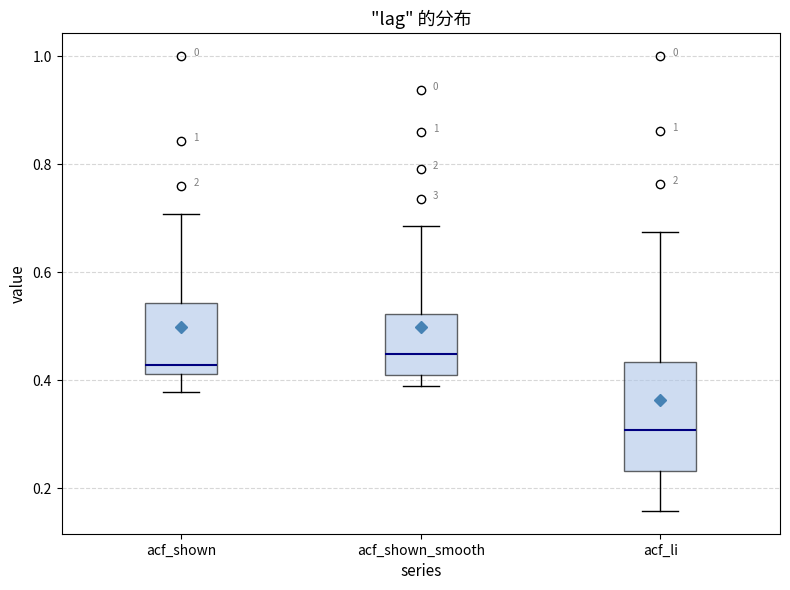

Reading left to right, read every box against the y-axis: the position of its median line, the range the box covers, and the ends of its whiskers. The values are not printed on the chart, so give them approximately, as read against the axis.

acf_shown: median 0.42 (just above the box's lower edge), box 0.42 to 0.54, whiskers 0.38 to 0.70
acf_shown_smooth: median 0.44, box 0.40 to 0.52, whiskers 0.38 to 0.68
acf_li: median 0.30, box 0.24 to 0.44, whiskers 0.16 to 0.68